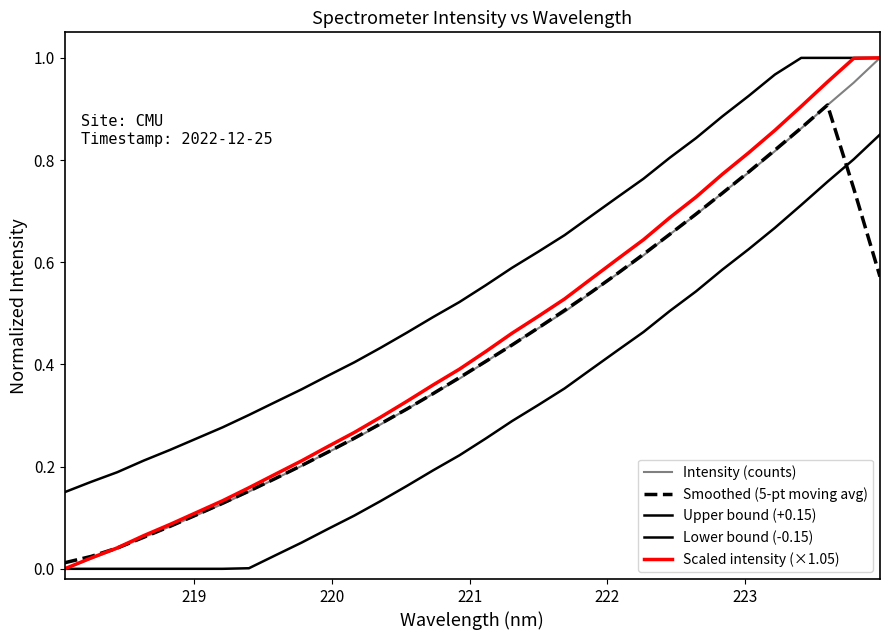

Does the chart have visible grid lines?

No